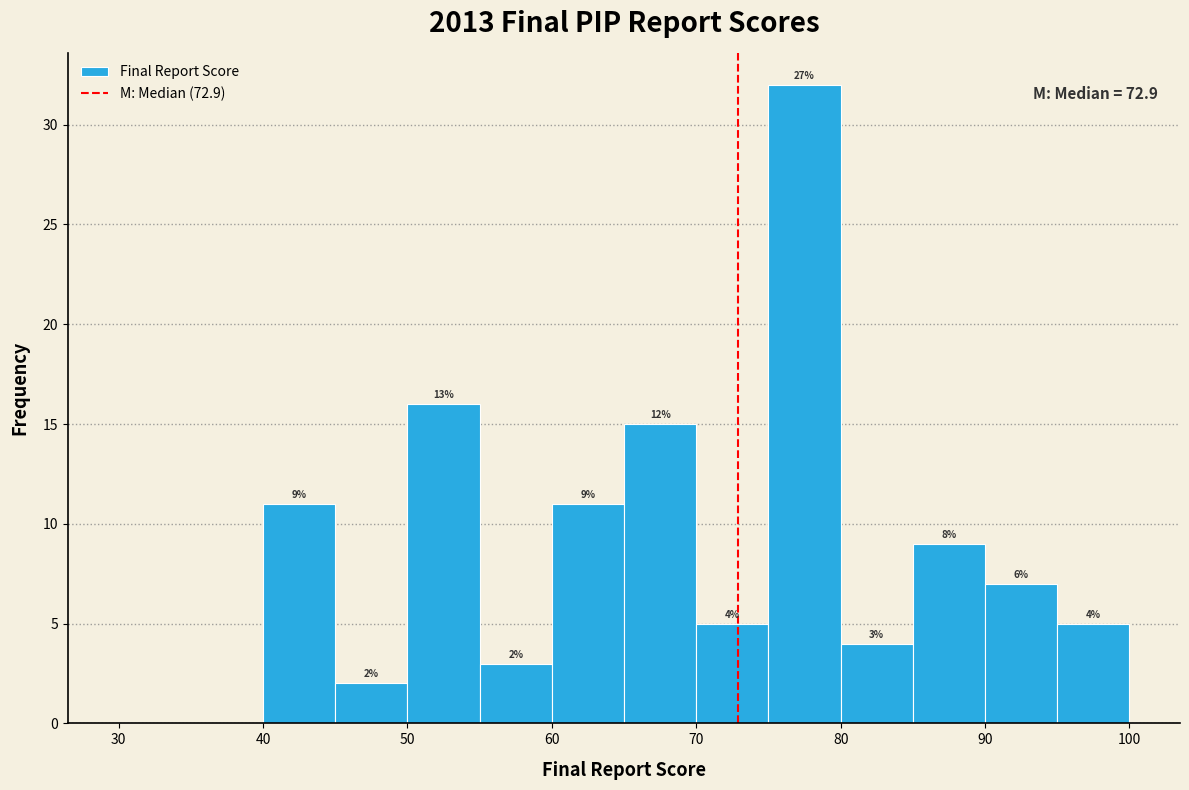

Over which range of the x-axis is the bar tallest?

75 to 80